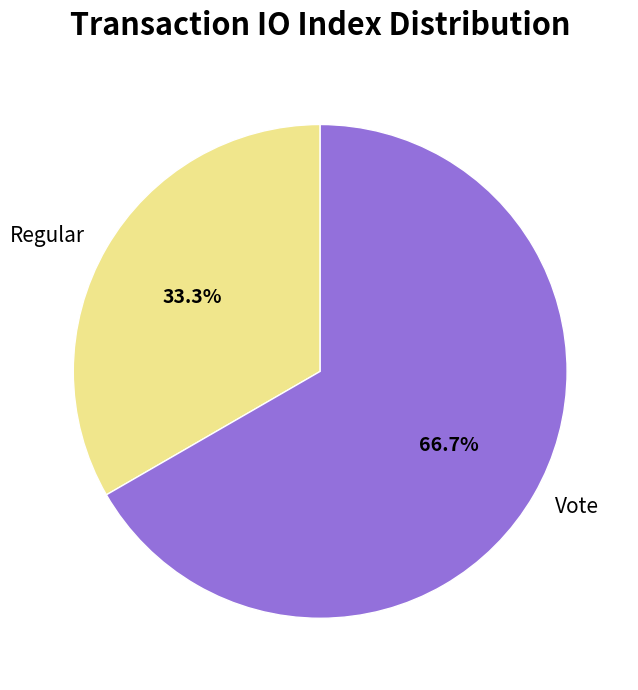

How much of the chart is everything except Regular?

66.7%